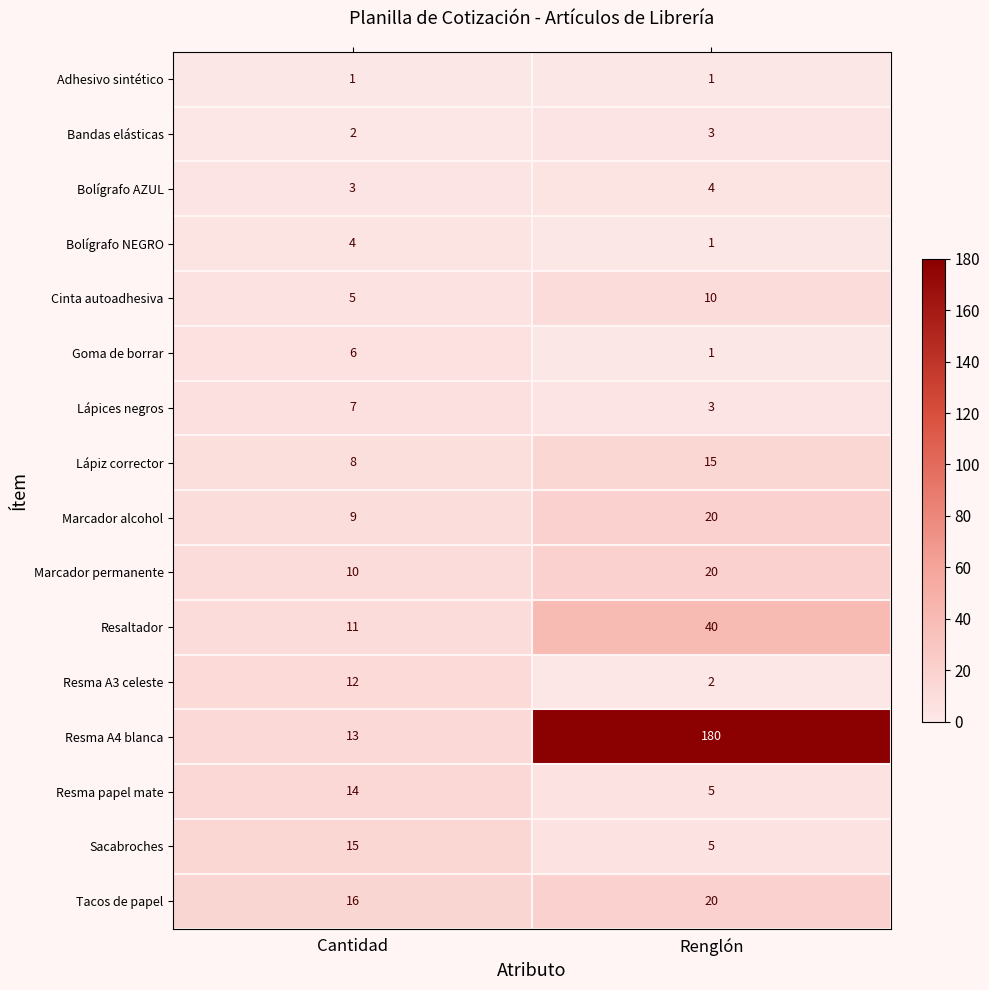

At which label is Bolígrafo NEGRO closest to 2?

Renglón